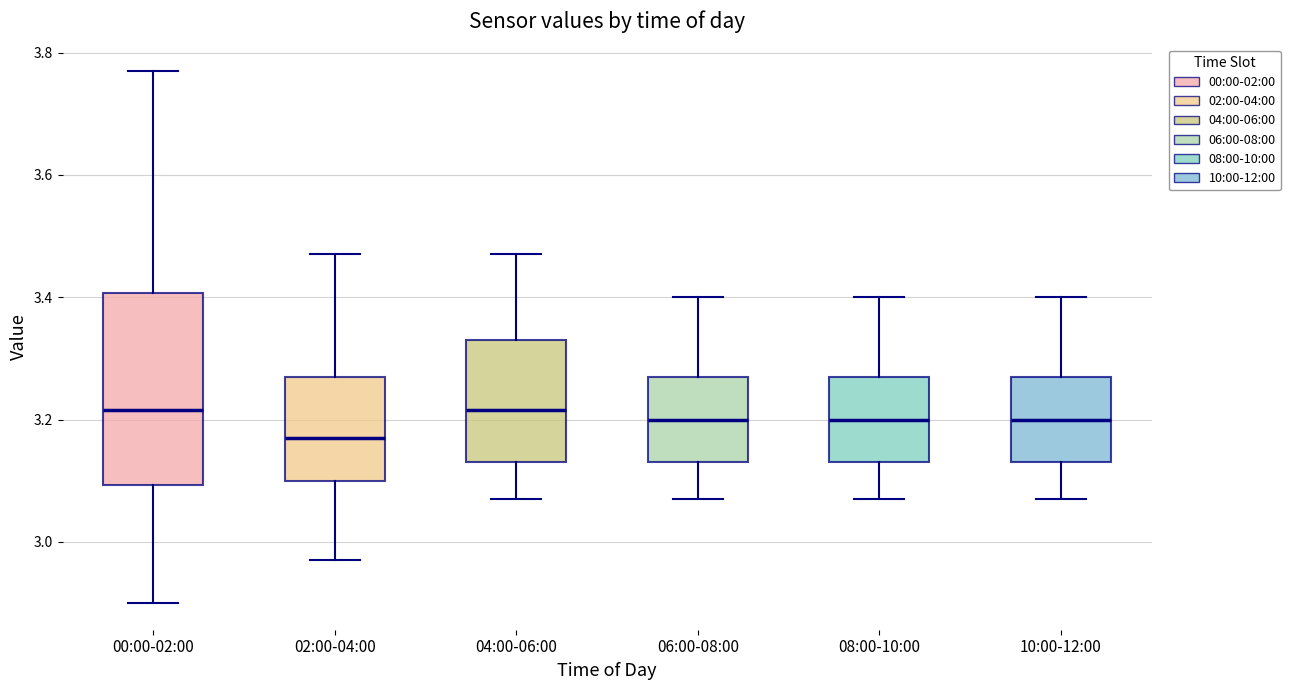

Reading left to right, read every box against the y-axis: the position of its median line, the range the box covers, and the ends of its whiskers. The values are not printed on the chart, so give them approximately, as read against the axis.

00:00-02:00: median 3.22, box 3.10 to 3.40, whiskers 2.90 to 3.78
02:00-04:00: median 3.18, box 3.10 to 3.28, whiskers 2.98 to 3.48
04:00-06:00: median 3.22, box 3.14 to 3.34, whiskers 3.08 to 3.48
06:00-08:00: median 3.20, box 3.14 to 3.28, whiskers 3.08 to 3.40
08:00-10:00: median 3.20, box 3.14 to 3.28, whiskers 3.08 to 3.40
10:00-12:00: median 3.20, box 3.14 to 3.28, whiskers 3.08 to 3.40